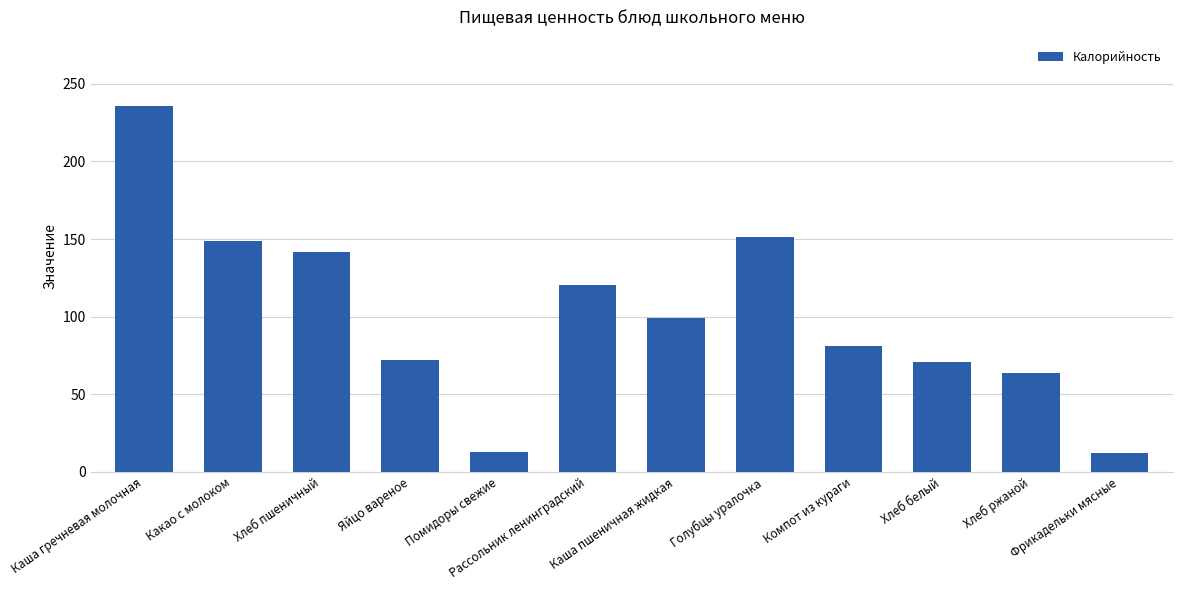

What is the label of the 8th bar from the left?

Голубцы уралочка